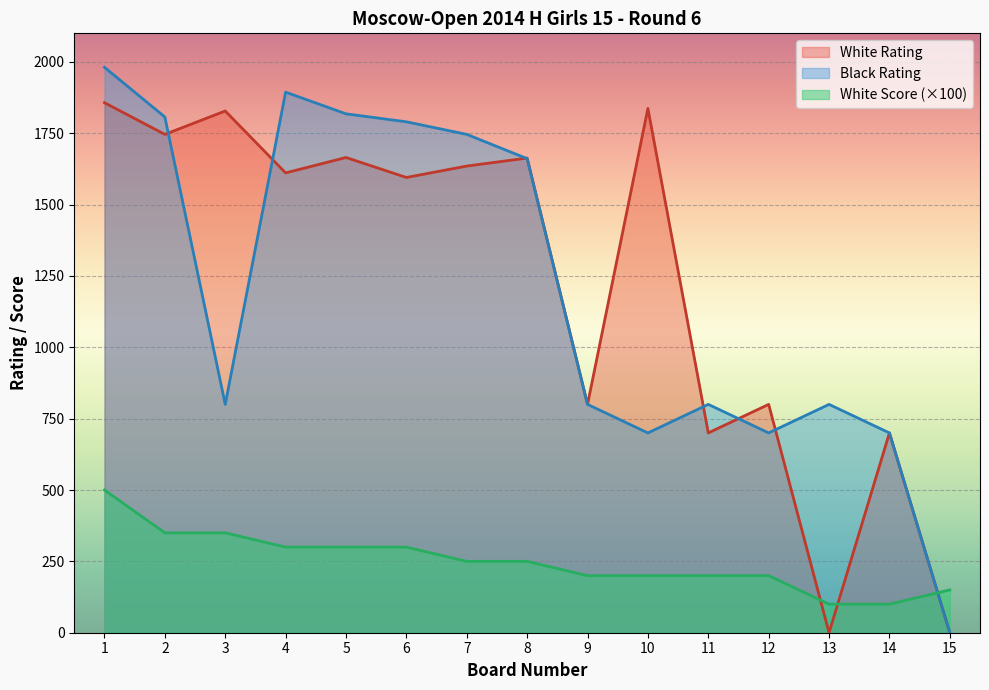

What is the difference between the highest and lowest values at 3?

1478